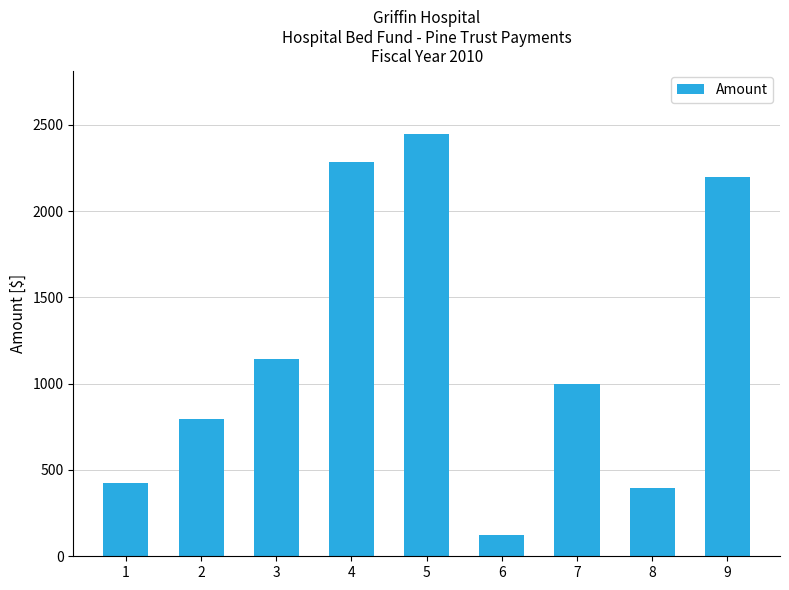

Where is the data nearest to the value 1285?

3